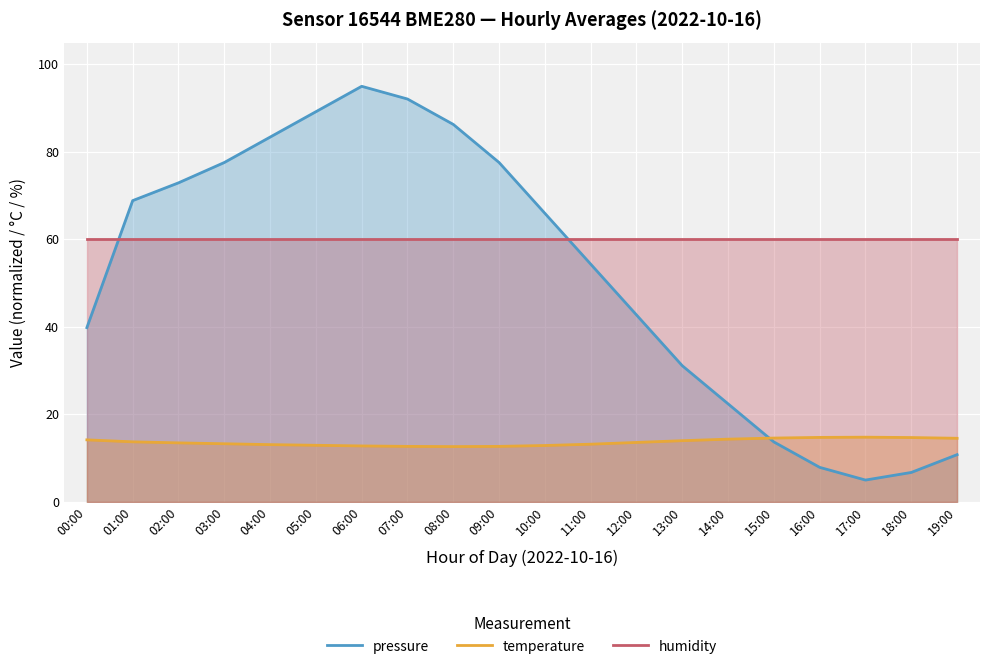

How many lines are shown in the chart?

3